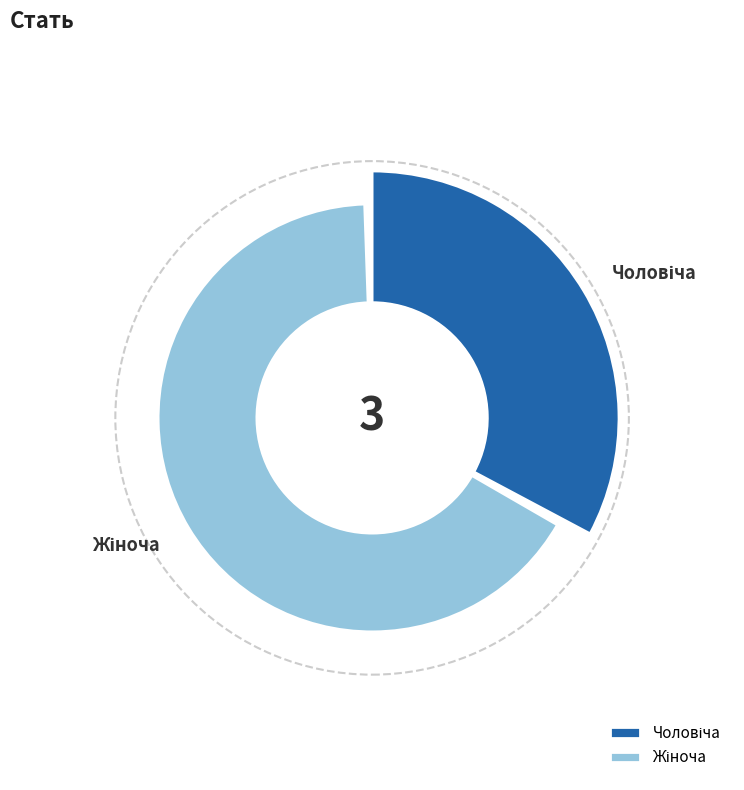

What is the total percentage of Жіноча and Чоловіча?

100.0%